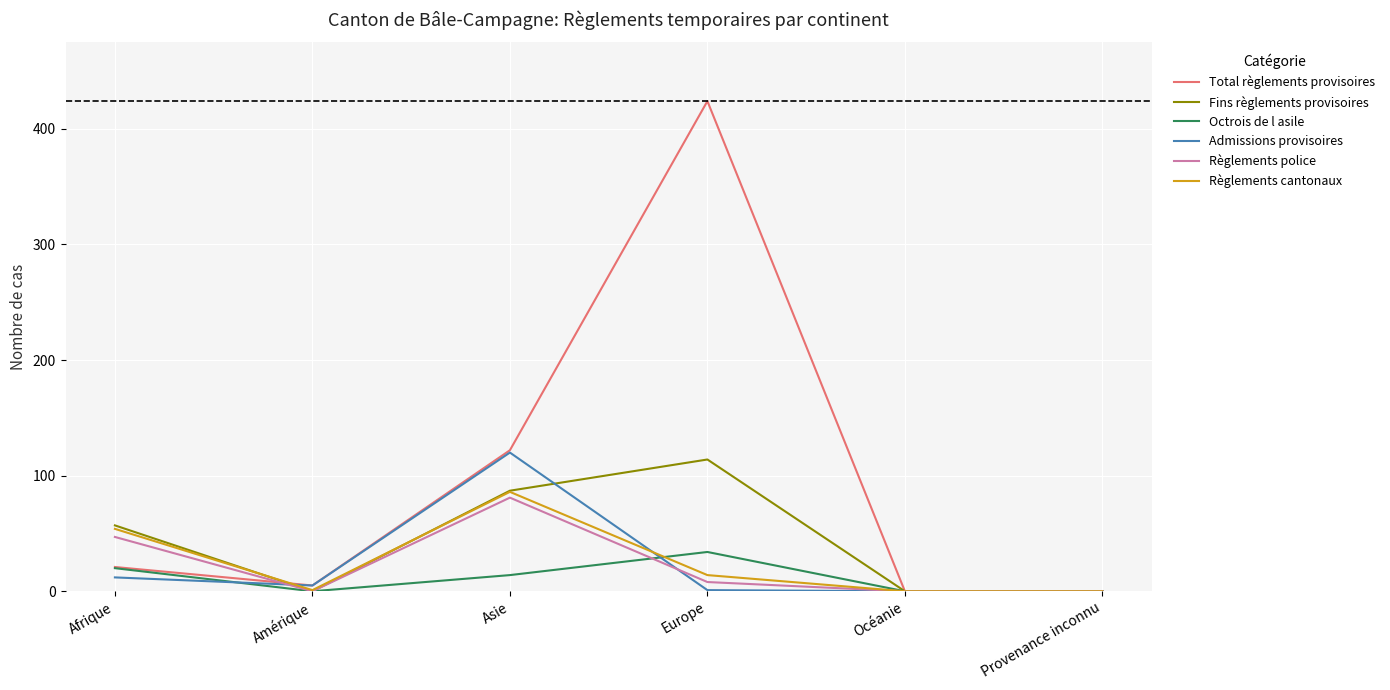

Is it true that Fins règlements provisoires equals 87 at Asie?

True